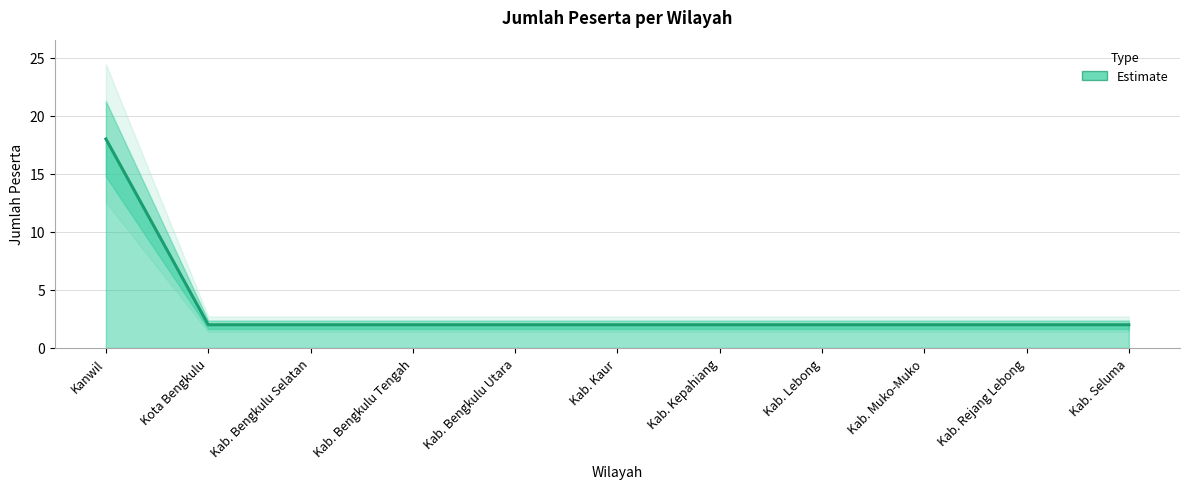

Which label corresponds to the largest value in the chart?

Kanwil